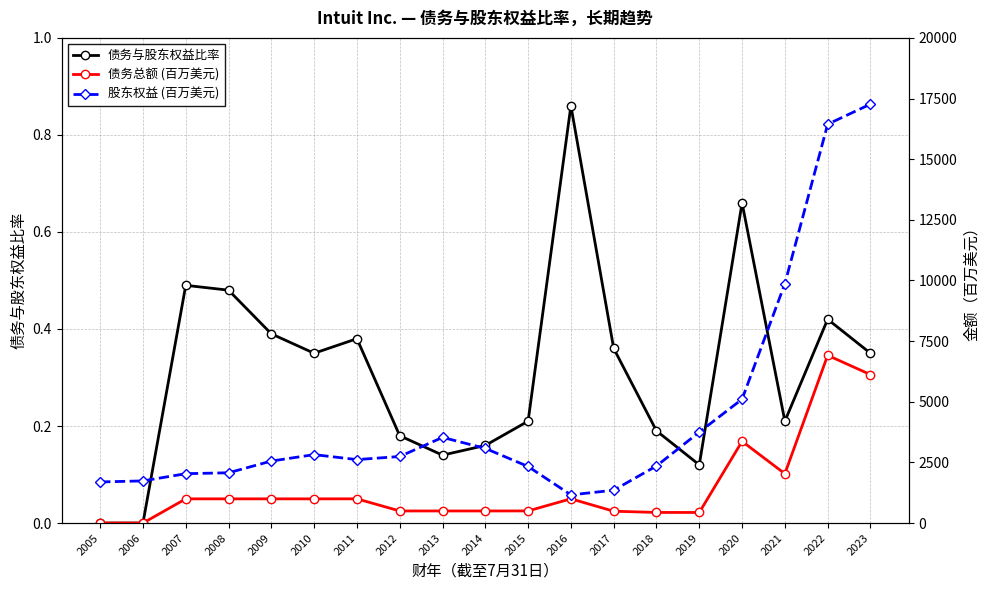

Reading right to left, extract all data points from this chart.

债务与股东权益比率: 0.3	0.4	0.2	0.7	0.1	0.2	0.4	0.9	0.2	0.2	0.1	0.2	0.4	0.3	0.4	0.5	0.5	0.0	0.0
债务总额 (百万美元): 6120.0	6914.0	2034.0	3369.0	436.0	438.0	488.0	1000.0	500.0	499.0	499.0	499.0	999.0	998.0	998.0	998.0	998.0	0.0	0.0
股东权益 (百万美元): 17269.0	16441.0	9869.0	5106.0	3749.0	2354.0	1354.0	1161.0	2332.0	3078.0	3531.0	2744.0	2616.0	2821.0	2556.0	2073.0	2035.0	1738.0	1695.0